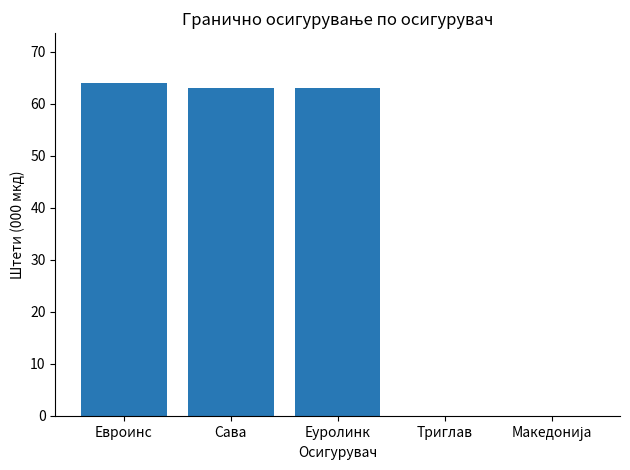

What is the maximum value shown in the chart?

64